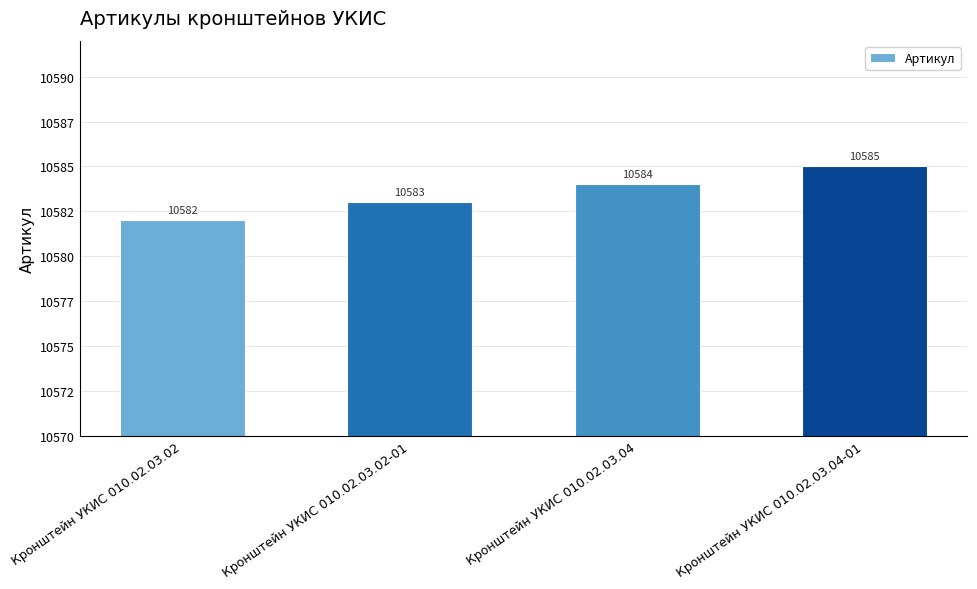

What is the sum of all values?

42334